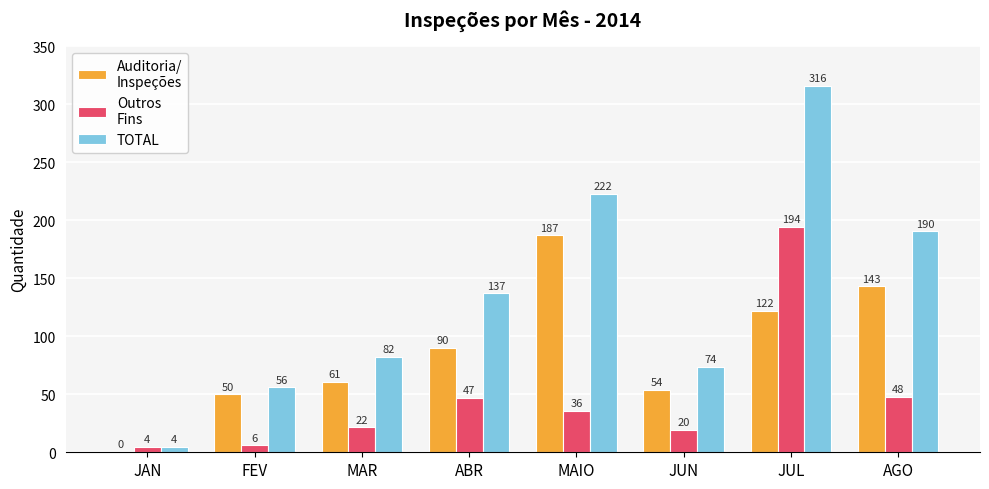

Count the number of data series in this chart.

3